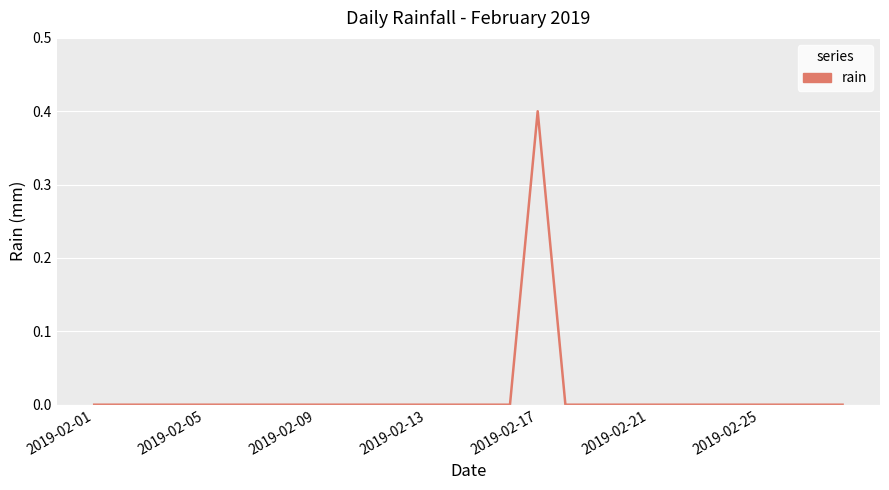

What is the maximum value shown in the chart?

0.4